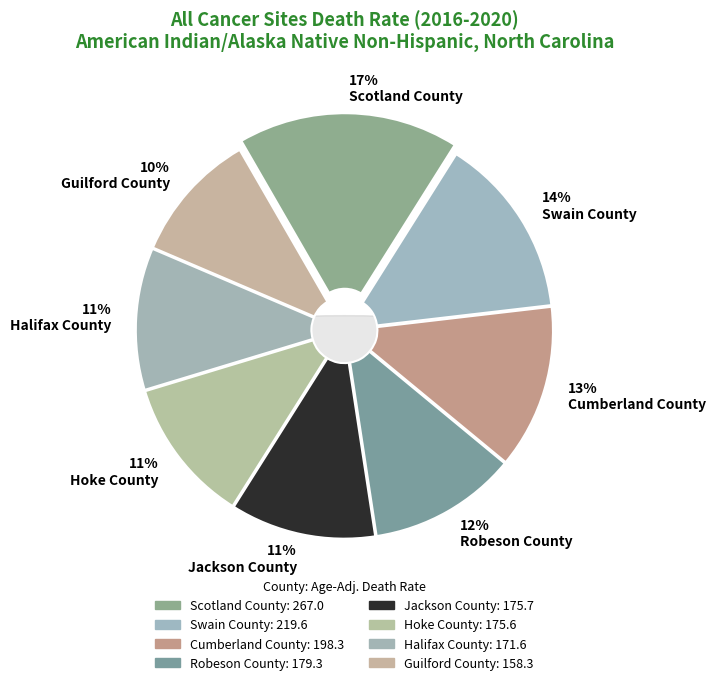

Rank the categories by value from lowest to highest.

Guilford County, Halifax County, Hoke County, Jackson County, Robeson County, Cumberland County, Swain County, Scotland County